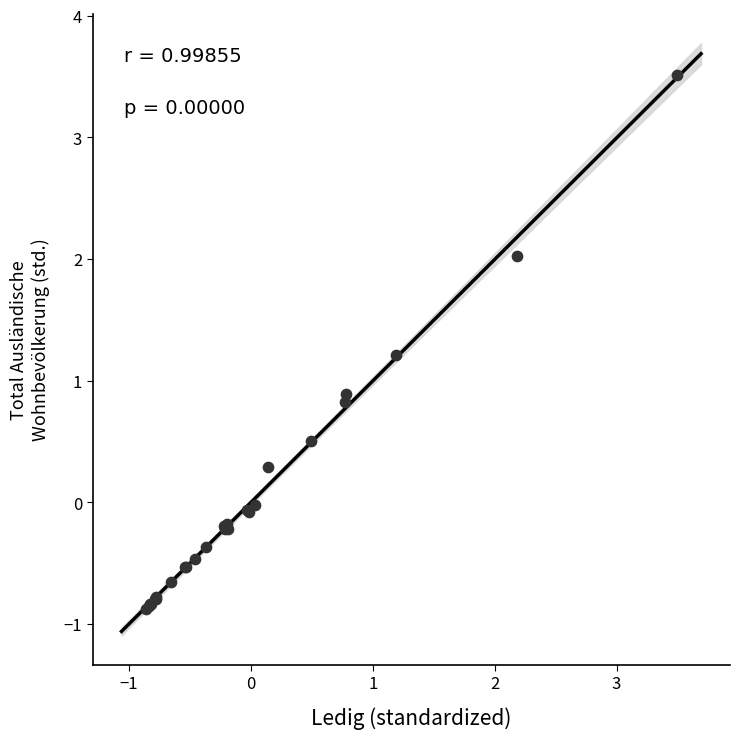

What Y value in the scatter plot is closest to 1?

0.9